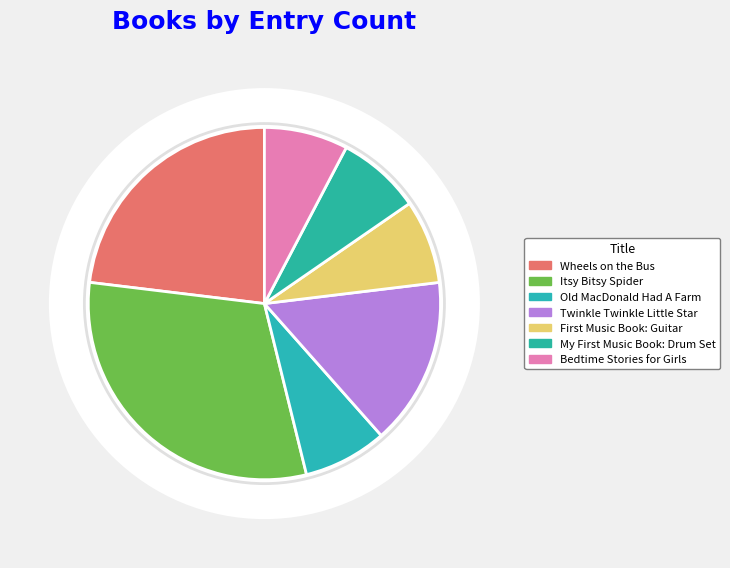

What is the largest slice in the pie chart?

Itsy Bitsy Spider